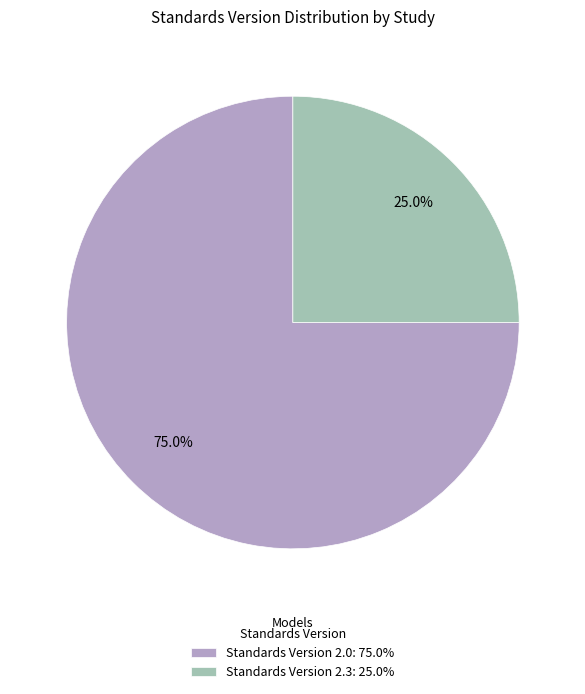

Does any single category account for the majority?

Yes